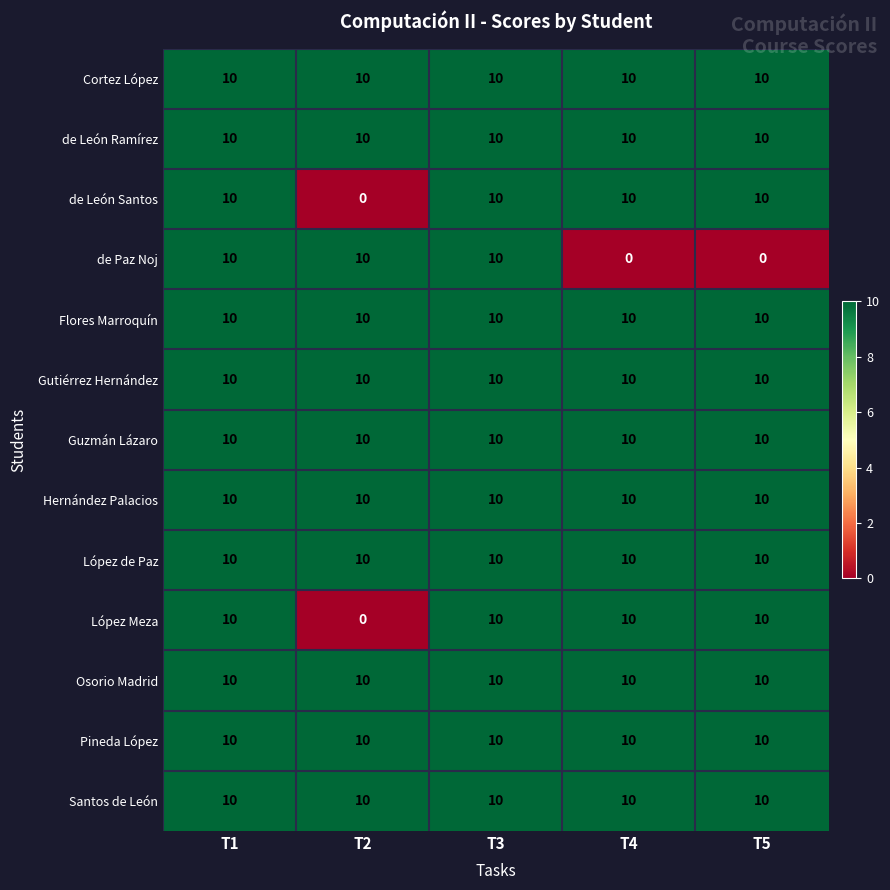

What is the approximate value of Pineda López at T4?

10